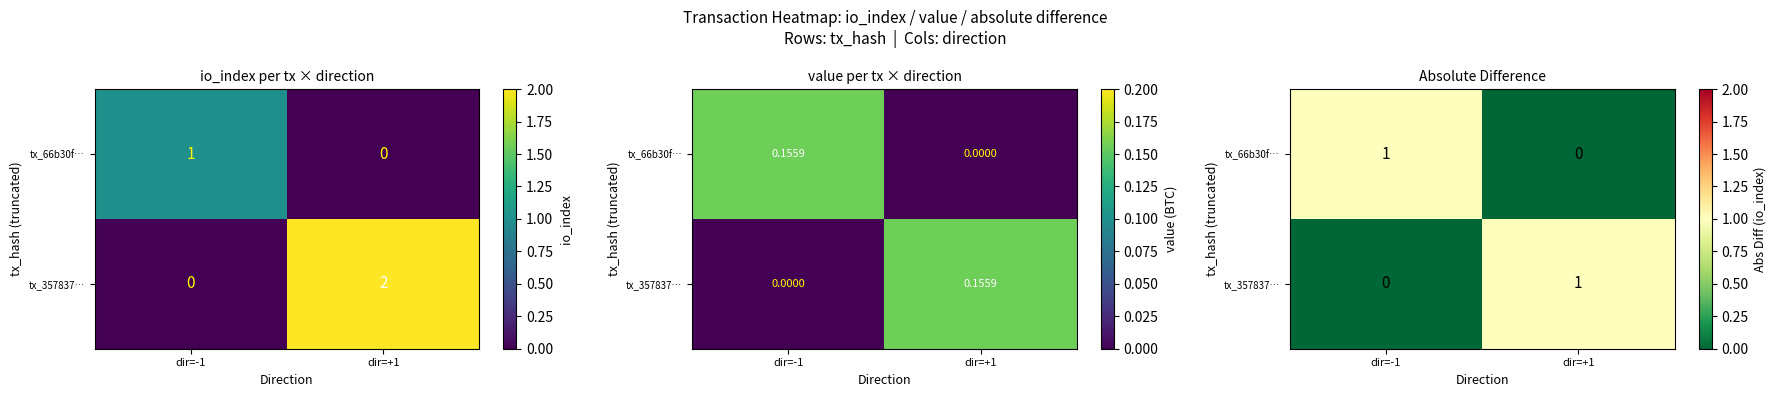

Rank the categories by tx_357837… value from lowest to highest.

dir=-1, dir=+1